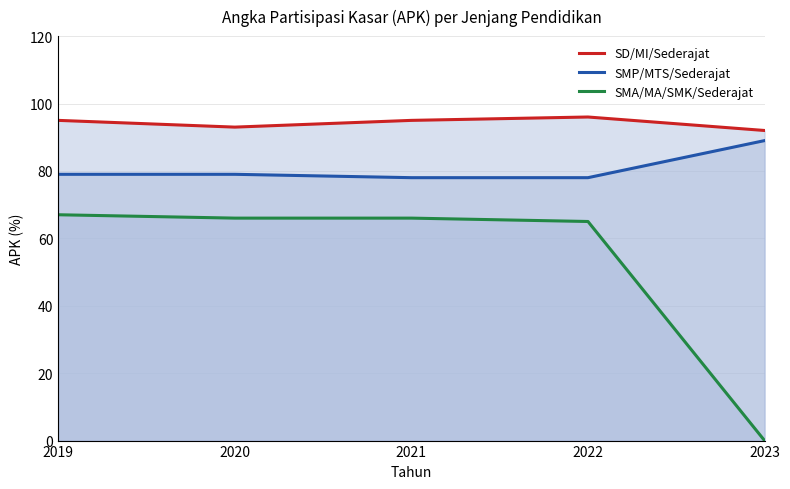

List the series in order of their overall mean, lowest first.

SMA/MA/SMK/Sederajat, SMP/MTS/Sederajat, SD/MI/Sederajat